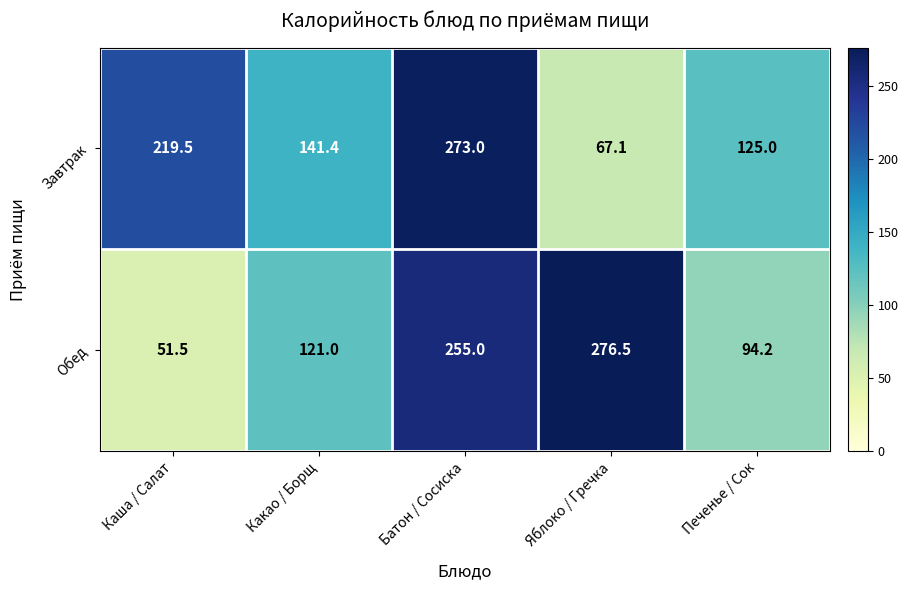

Reading left to right, what are all the values shown in this chart?

Завтрак: Каша / Салат=219.5	Какао / Борщ=141.4	Батон / Сосиска=273.0	Яблоко / Гречка=67.1	Печенье / Сок=125.0
Обед: Каша / Салат=51.5	Какао / Борщ=121.0	Батон / Сосиска=255.0	Яблоко / Гречка=276.5	Печенье / Сок=94.2